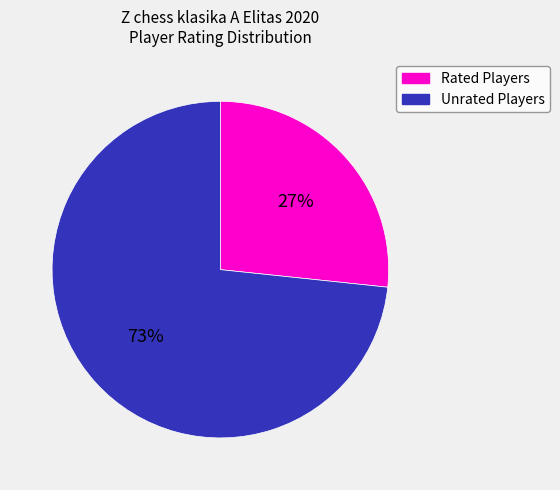

To the nearest percent, what is the average slice percentage?

50%